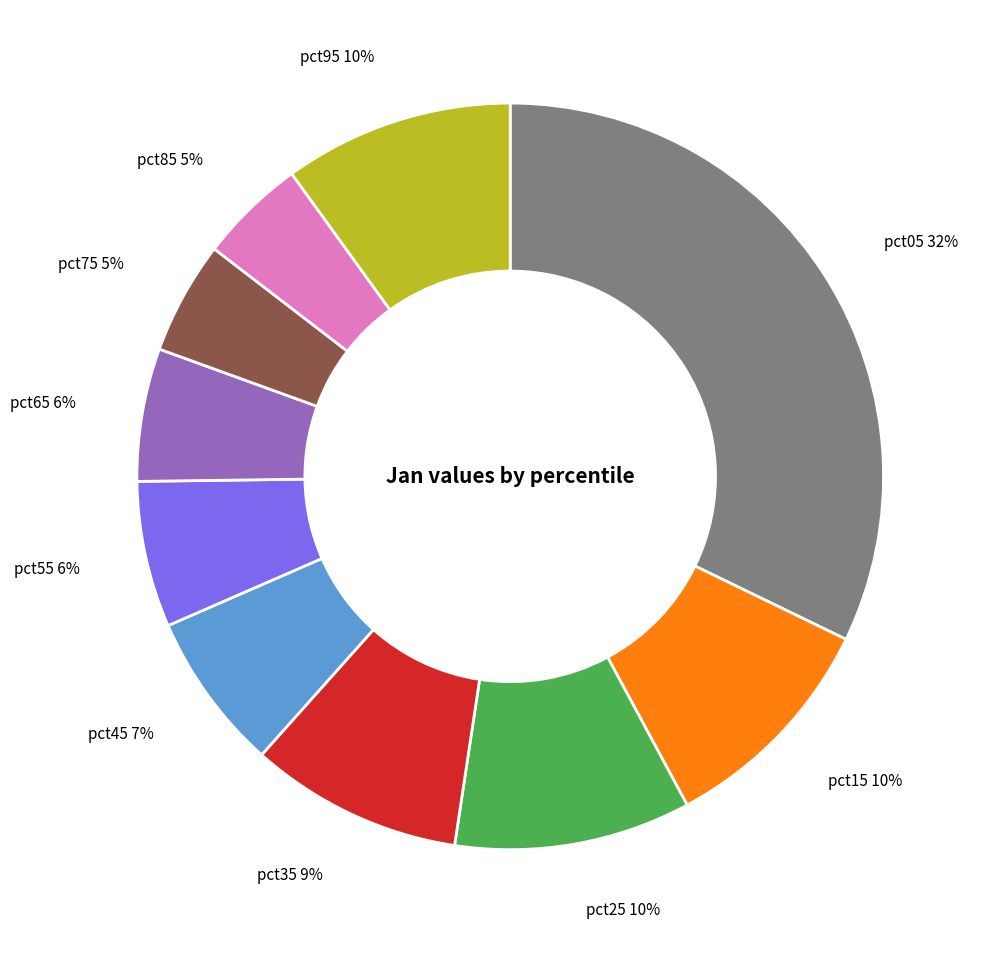

Does pct05 represent more than half of the total?

No